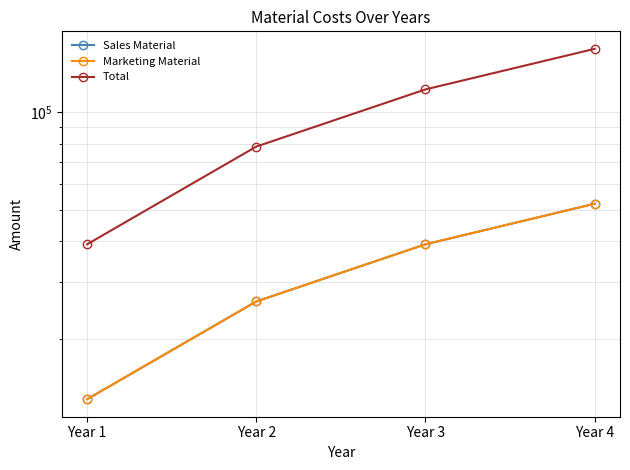

Which category has the lowest value across all series?

Year 1